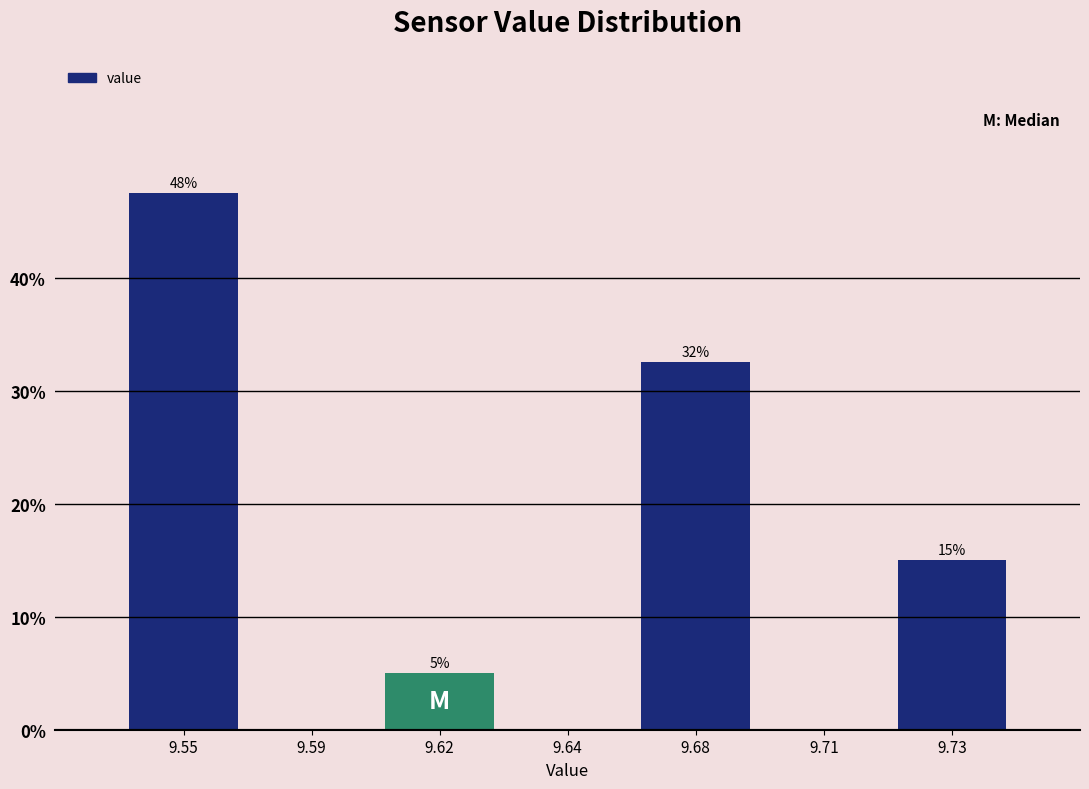

Which category has the highest value across all series?

9.55